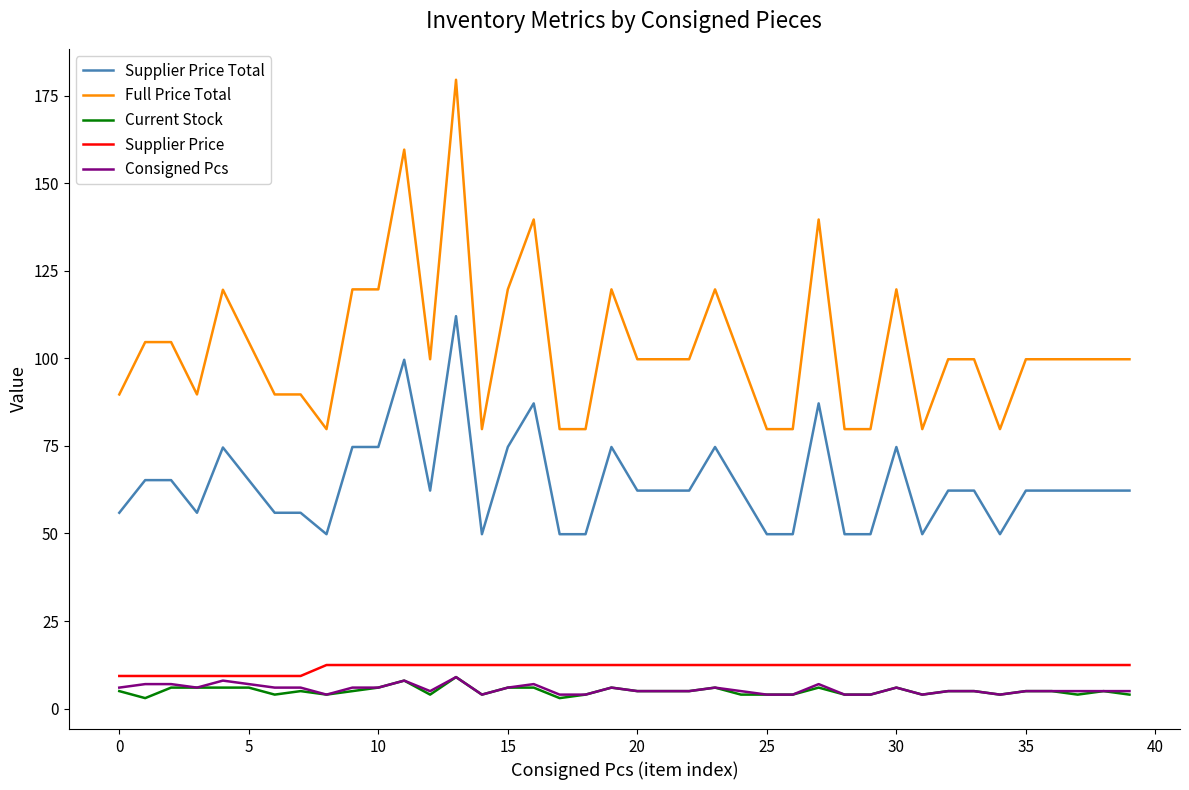

True or false: Full Price Total and Current Stock intersect in this chart.

False